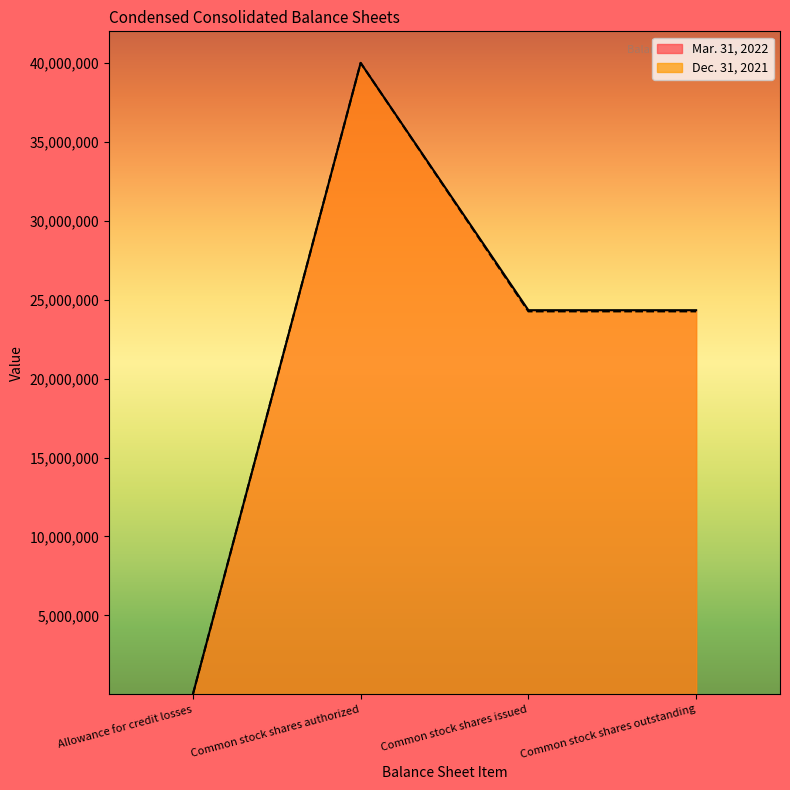

List the series in order of their overall mean, highest first.

Mar. 31, 2022, Dec. 31, 2021